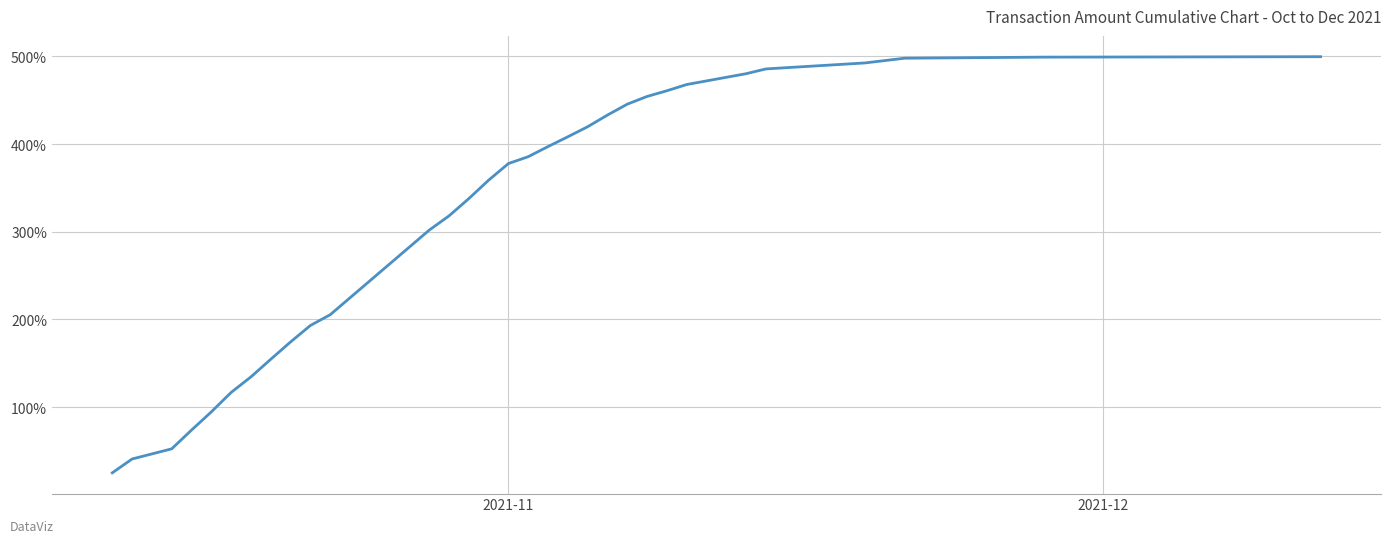

What is the minimum value shown in the chart?

25.0